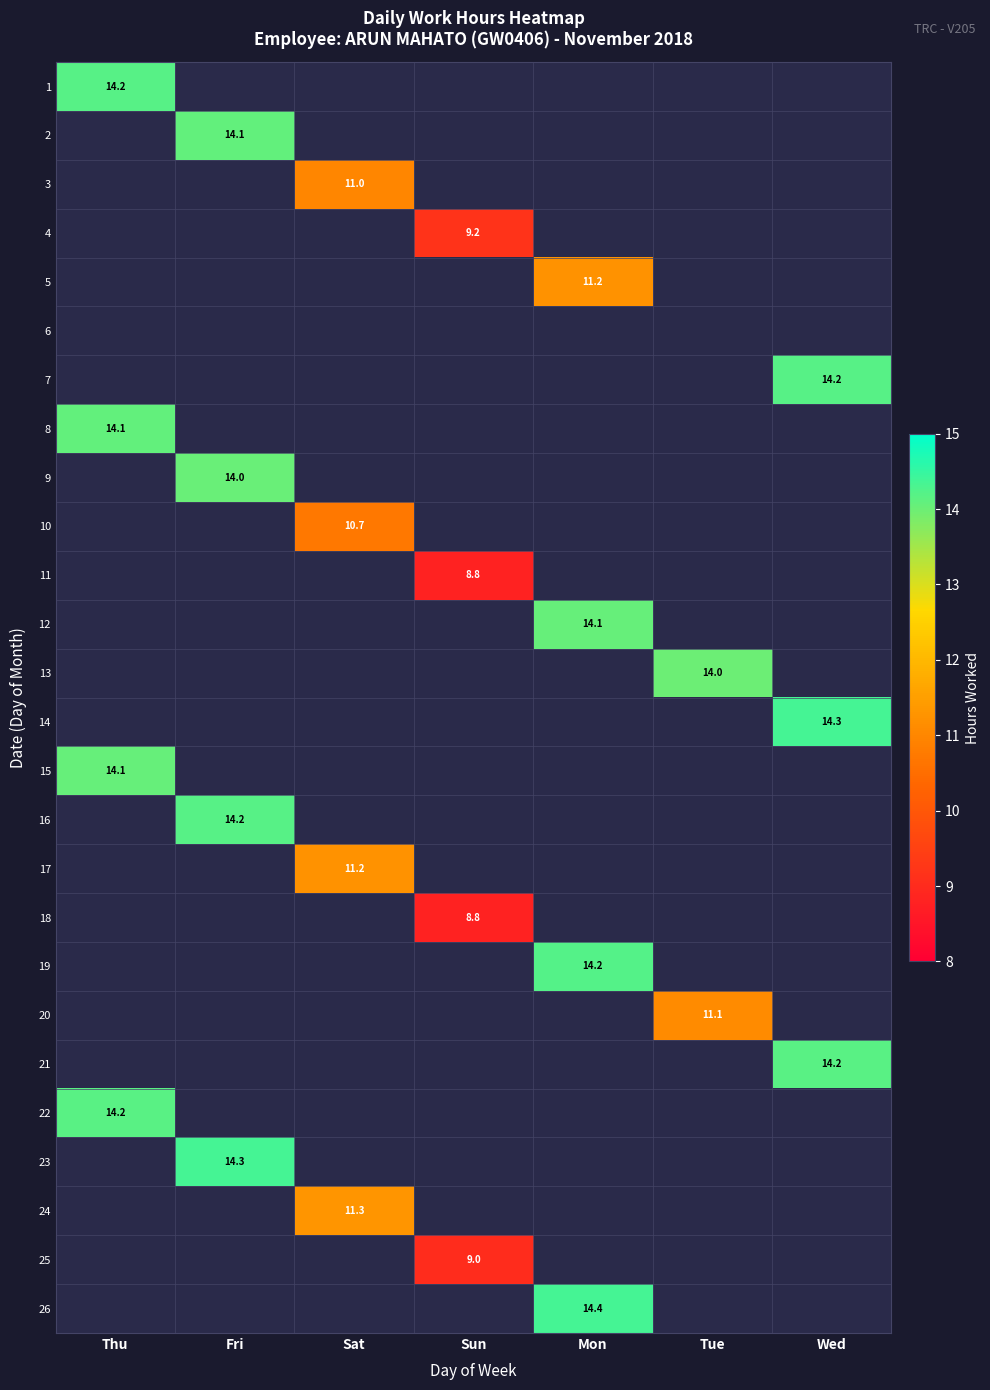

At which category is the sum across all series the highest?

Fri